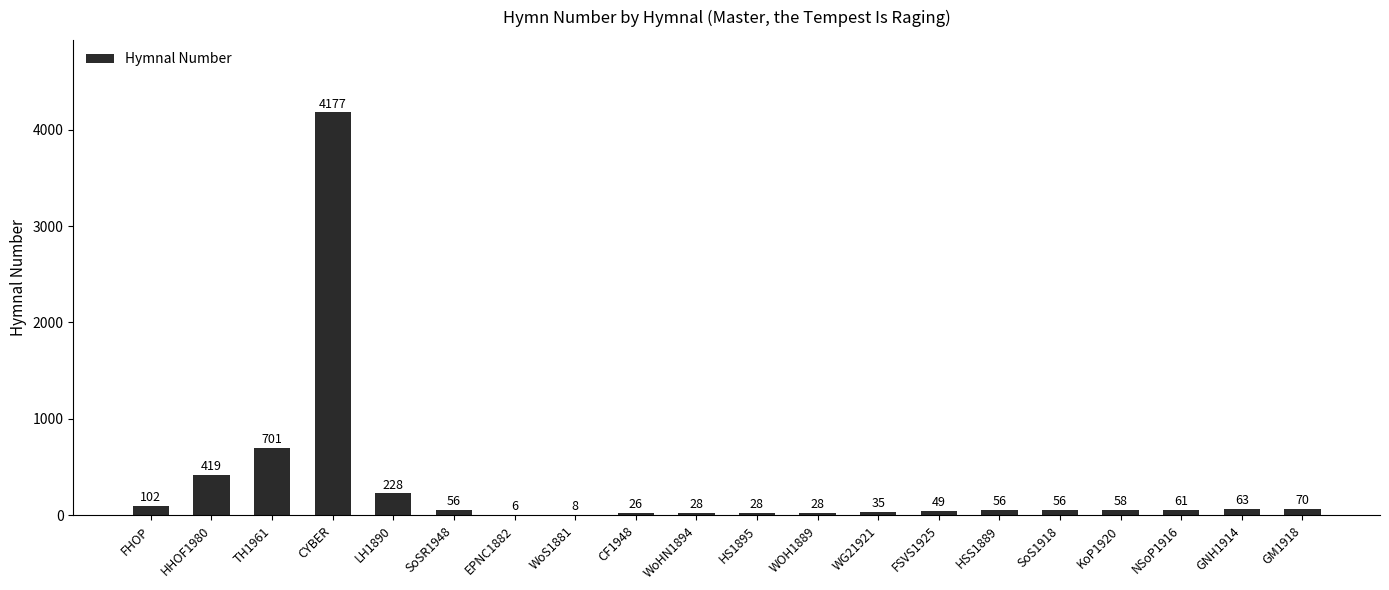

At which label does the data first exceed 56?

FHOP